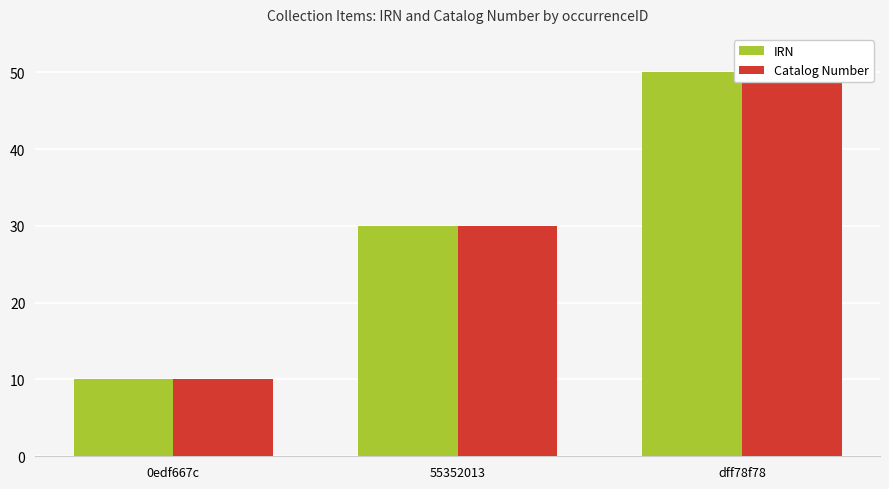

What are all the series names shown in the legend?

IRN, Catalog Number